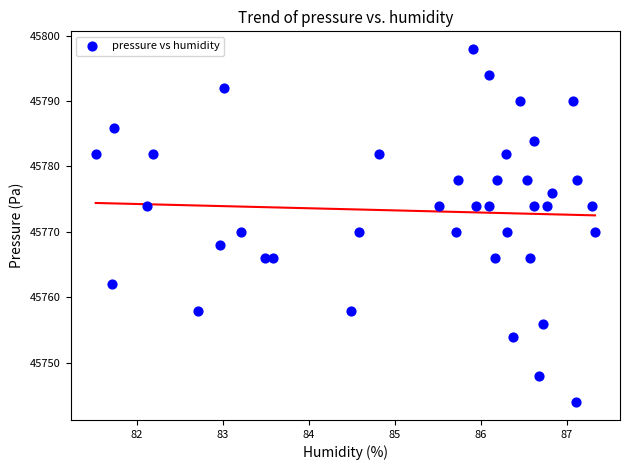

What is the range of Y values (max minus min)?

54.0